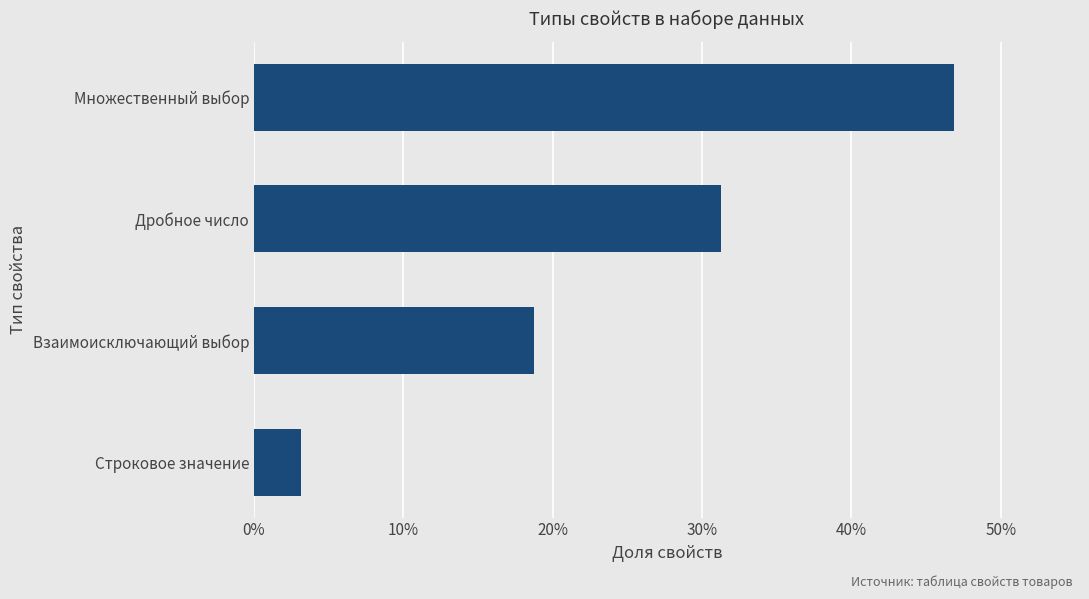

What is the difference between the maximum and minimum values?

0.4